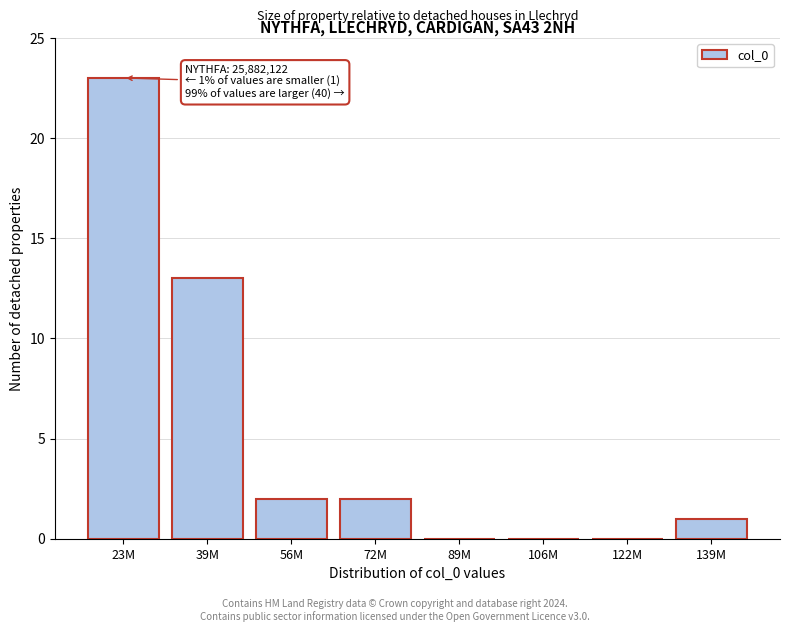

Reading right to left, extract all data points from this chart.

139M=1	122M=0	106M=0	89M=0	72M=2	56M=2	39M=13	23M=23